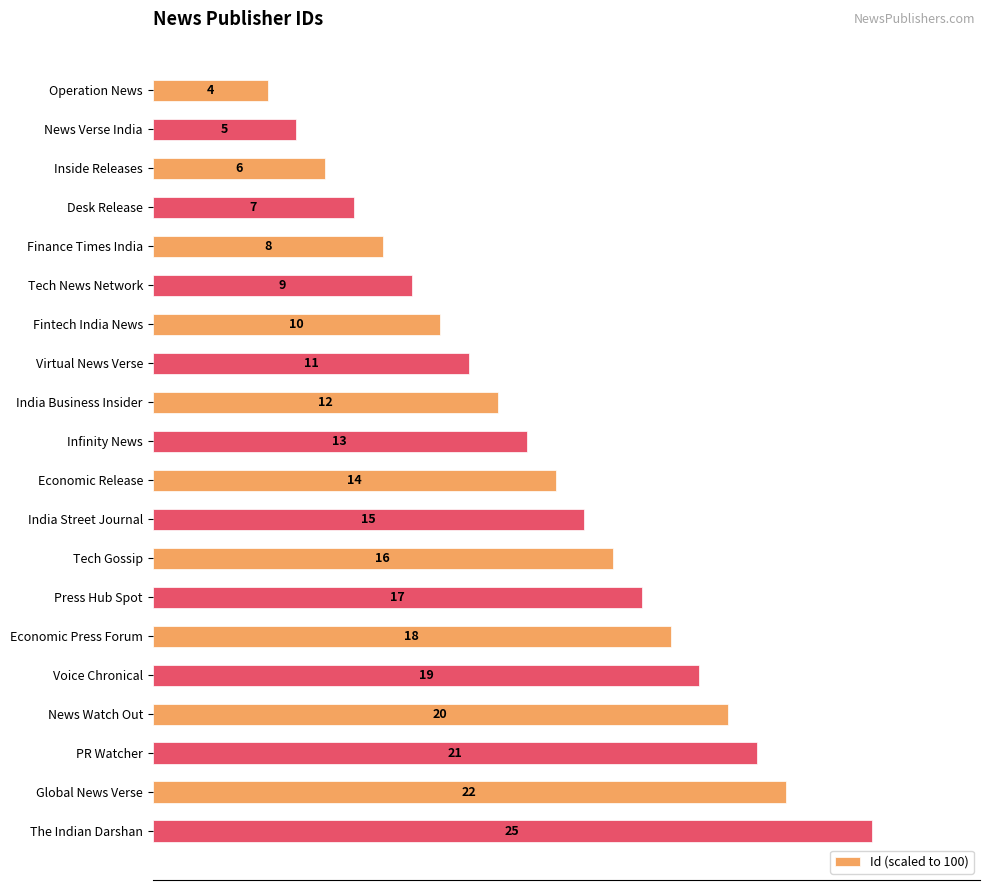

Does the chart contain any negative values?

No